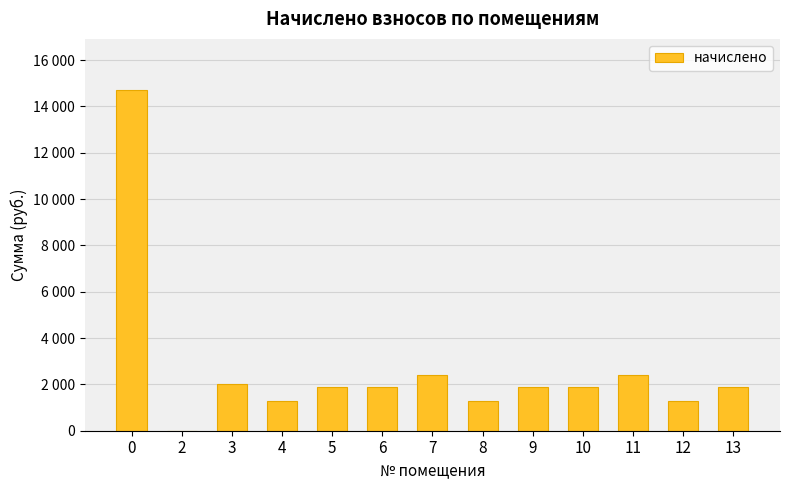

Are the bars grouped side by side (vs. stacked)?

No